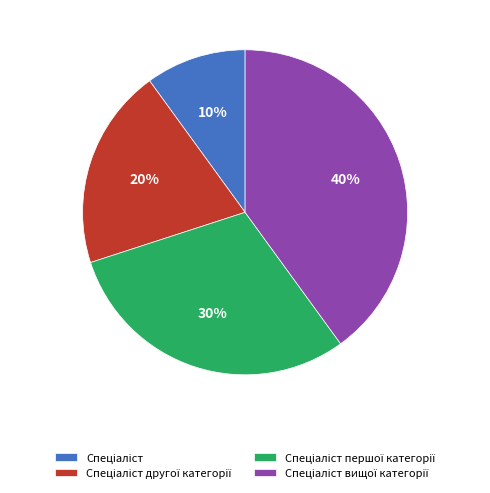

To the nearest percent, what is the difference between the largest and smallest slice percentages?

30%